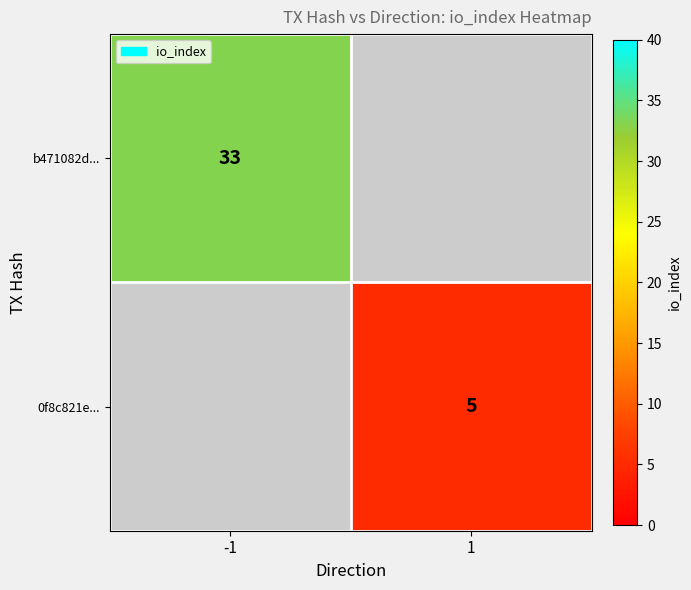

Is it true that 0f8c821e... equals 5 at 1?

True